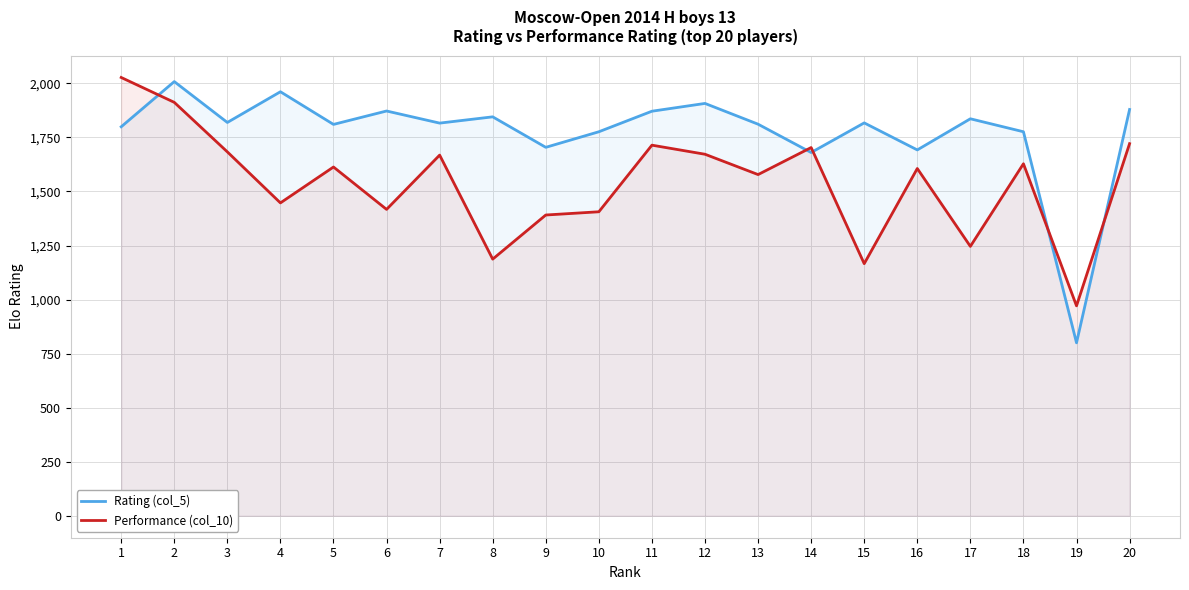

What is the spread (max minus min) of values at 8?

658